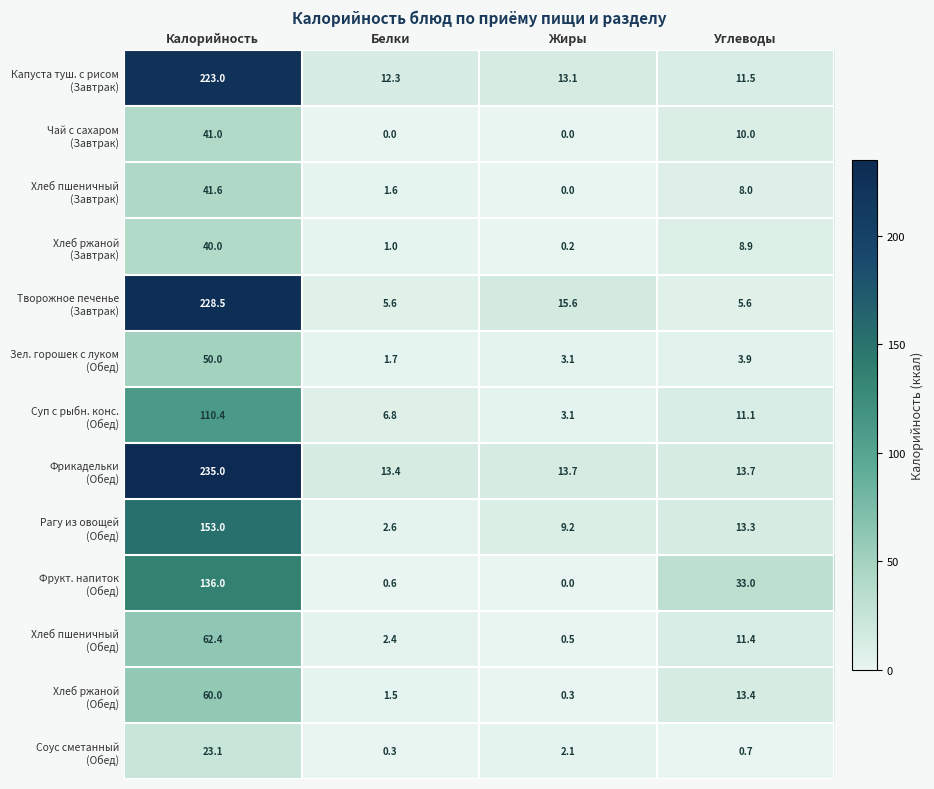

What is the difference between the highest and lowest values at Жиры?

15.6